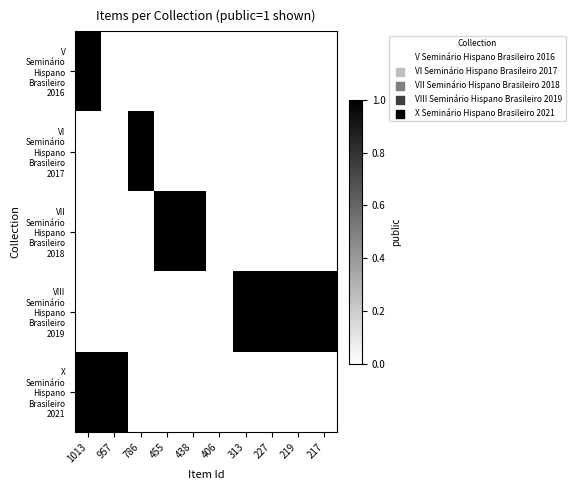

Between 219 and 217, which is larger?

219